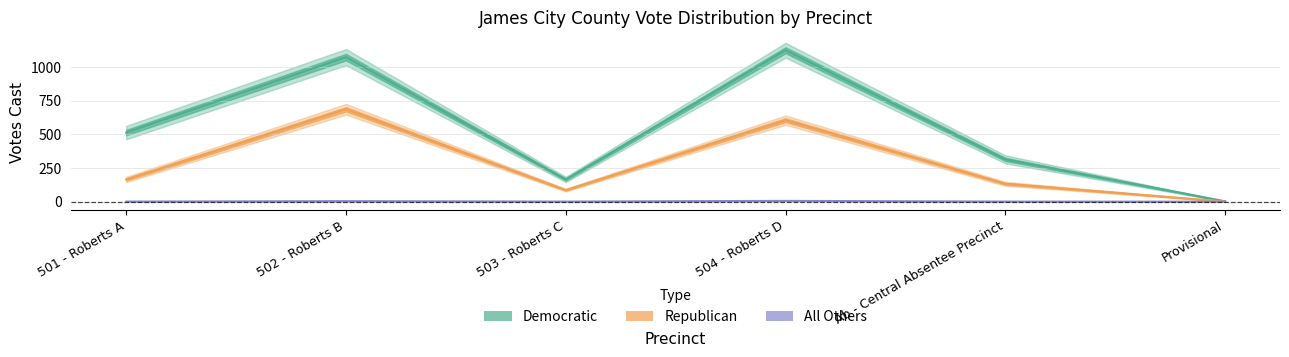

Is the value of Democratic at 502 - Roberts B greater than the value of Republican at 502 - Roberts B?

Yes